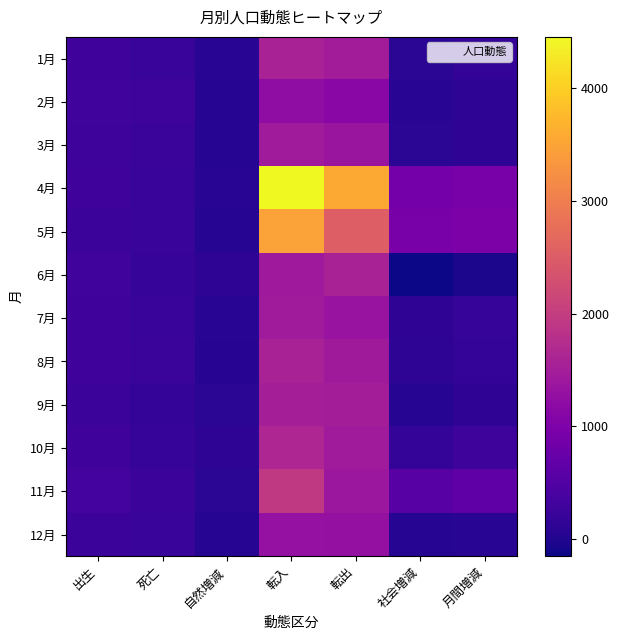

What is the difference between the highest and lowest values at 社会増減?

1099